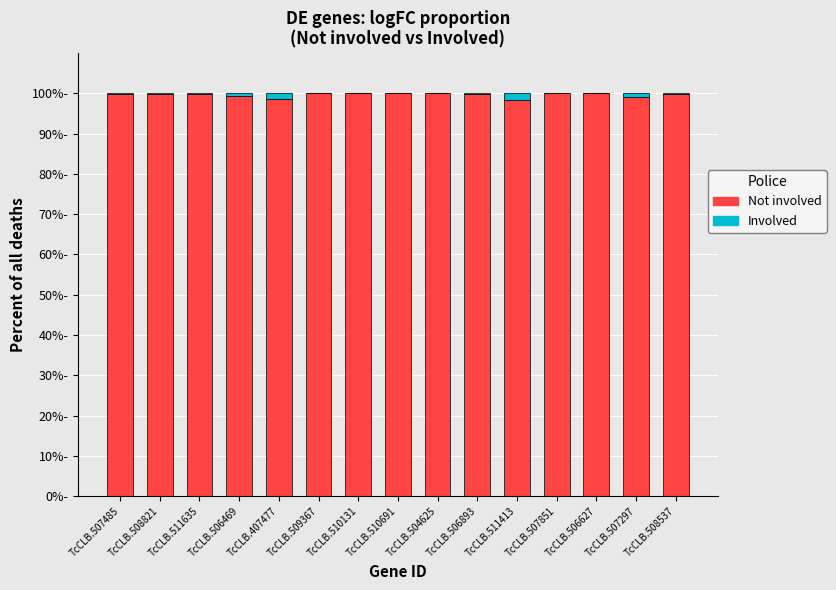

What are all the series names shown in the legend?

Not involved, Involved